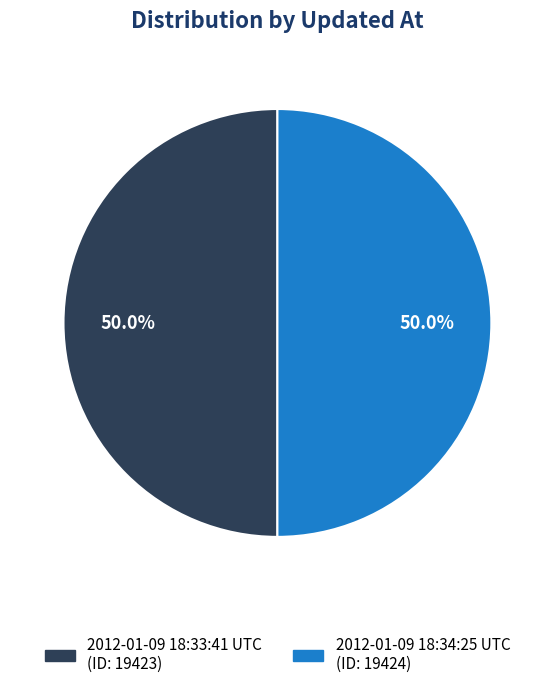

How many slices are in this pie chart?

2